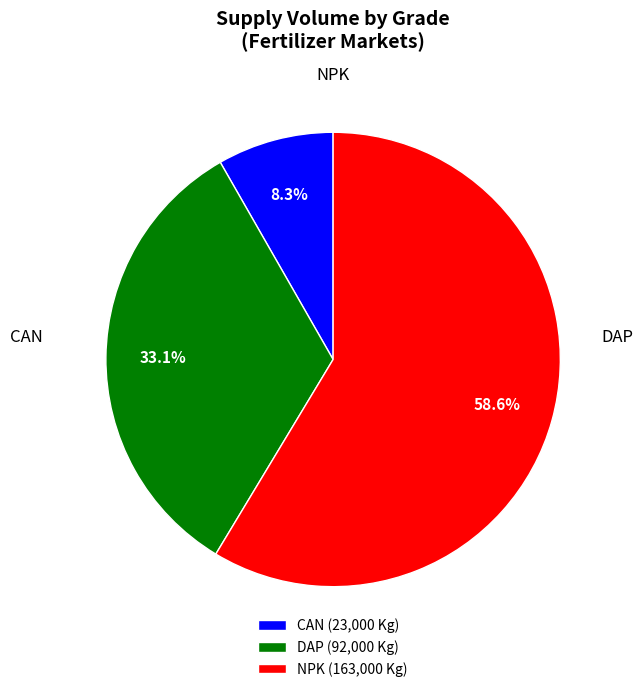

Count the number of slices in the pie.

3